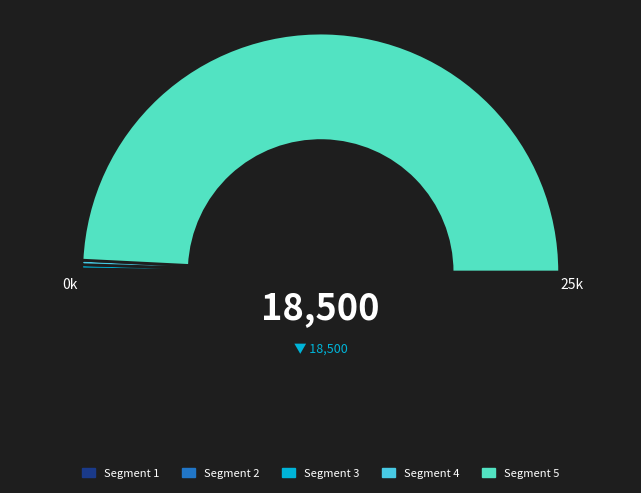

Count the number of slices in the pie.

5